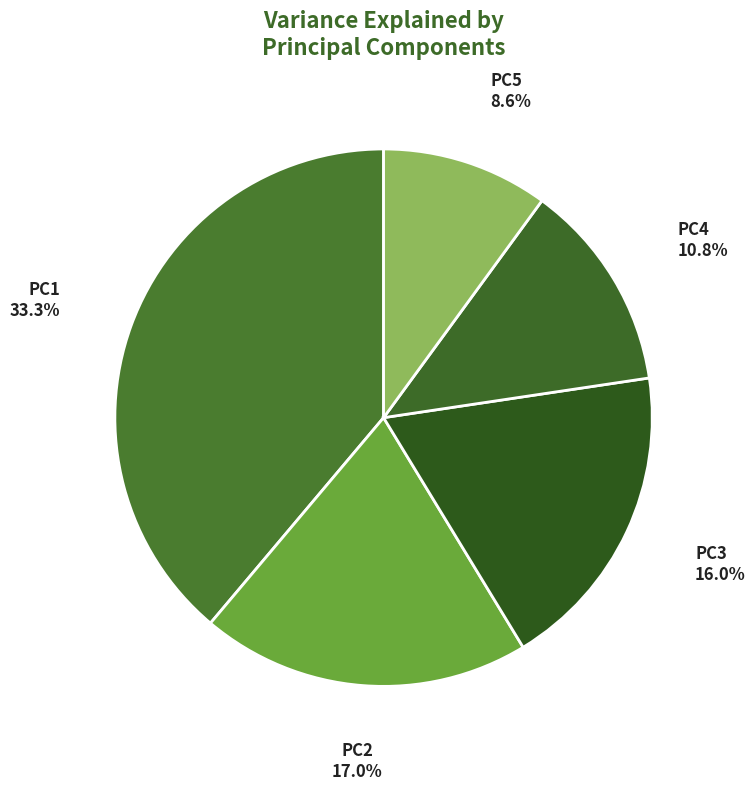

What portion of the pie excludes PC3?

81.3%